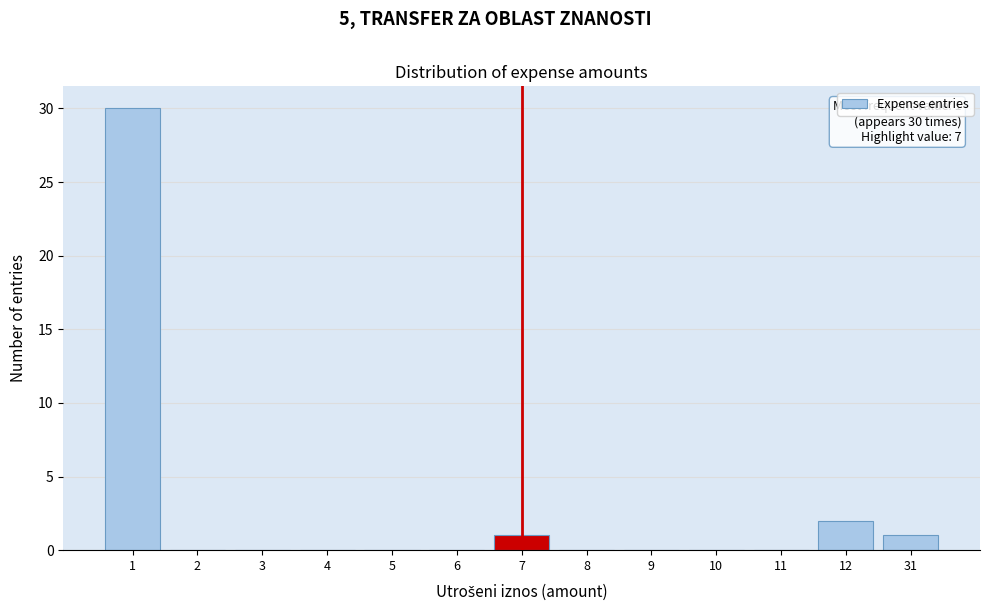

Reading right to left, extract all data points from this chart.

31=1	12=2	11=0	10=0	9=0	8=0	7=1	6=0	5=0	4=0	3=0	2=0	1=30